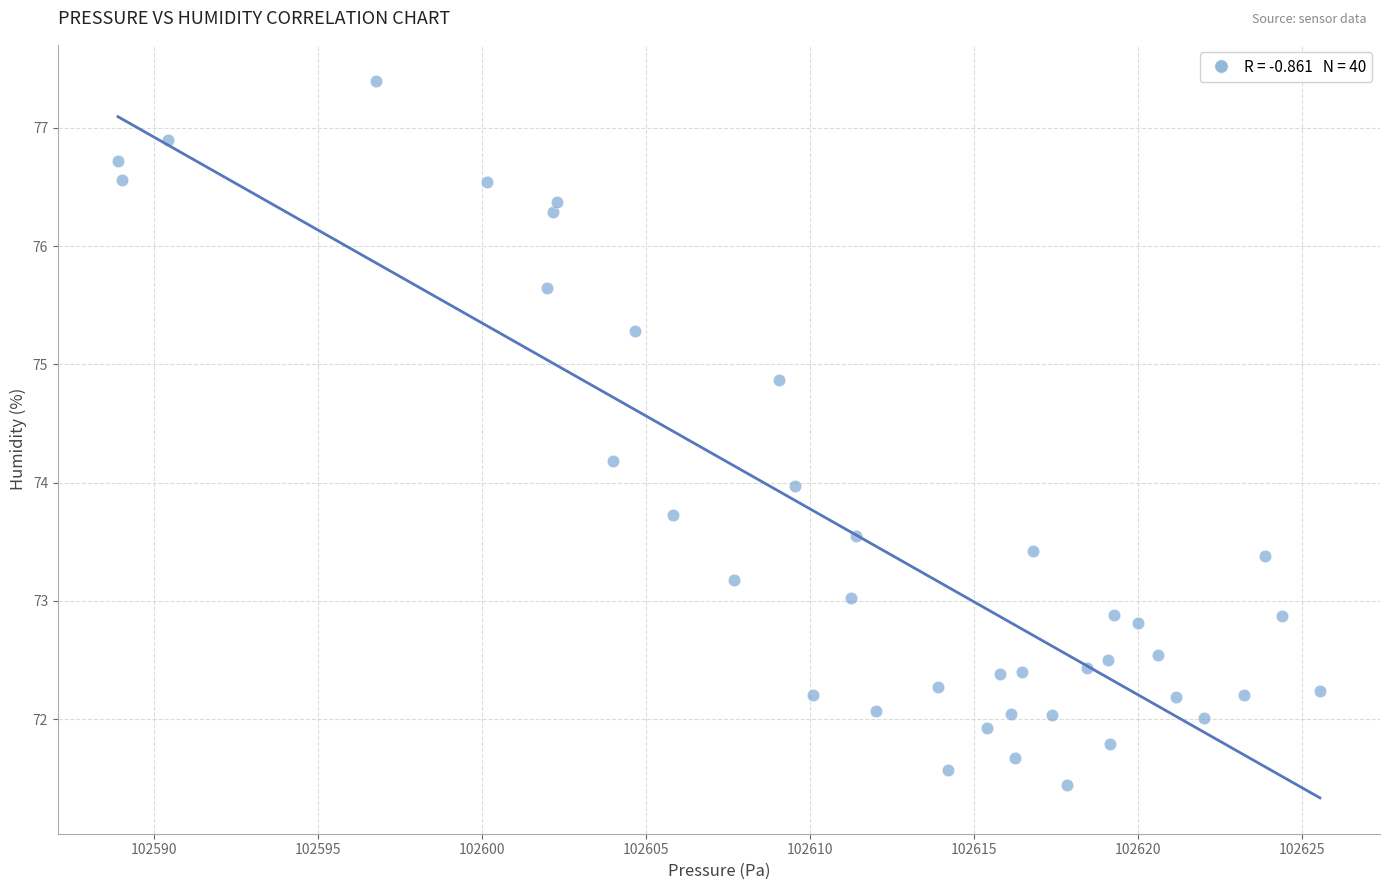

What is the range of X values (max minus min)?

36.6